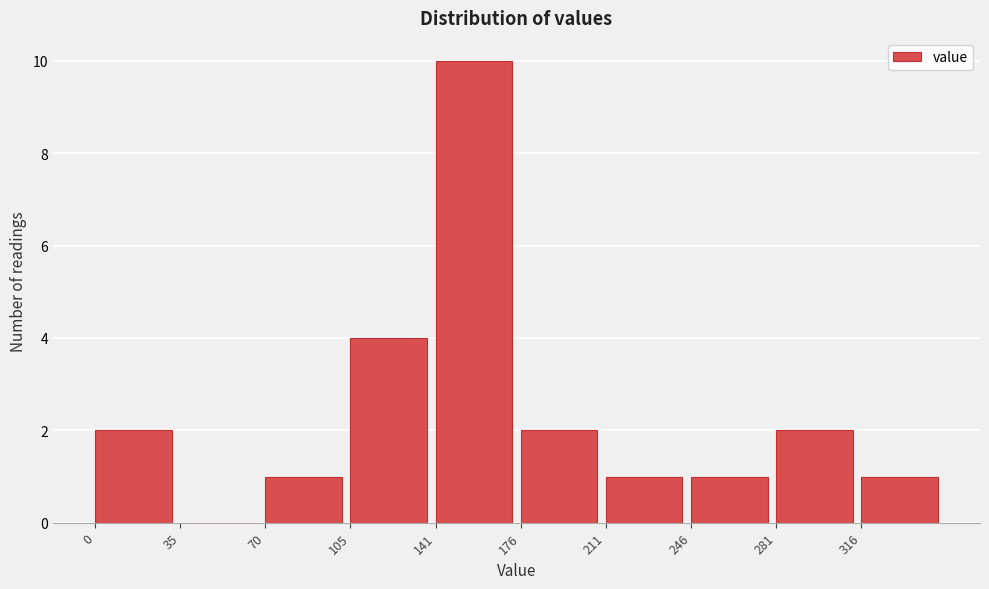

Reading left to right, transcribe this chart: for each bar, give the range it covers on the x-axis and its height. Neither the bar edges nor the heights are printed on the chart, so give them approximately, as read against the axes.

0 to 35: 2
35 to 70: 0
70 to 105: 1
105 to 140: 4
140 to 175: 10
175 to 210: 2
210 to 245: 1
245 to 280: 1
280 to 315: 2
315 to 350: 1